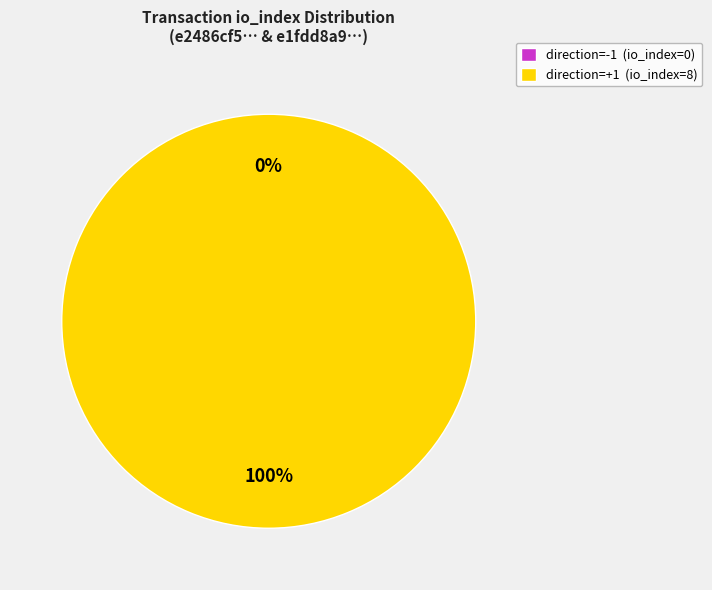

Does any single category account for the majority?

Yes